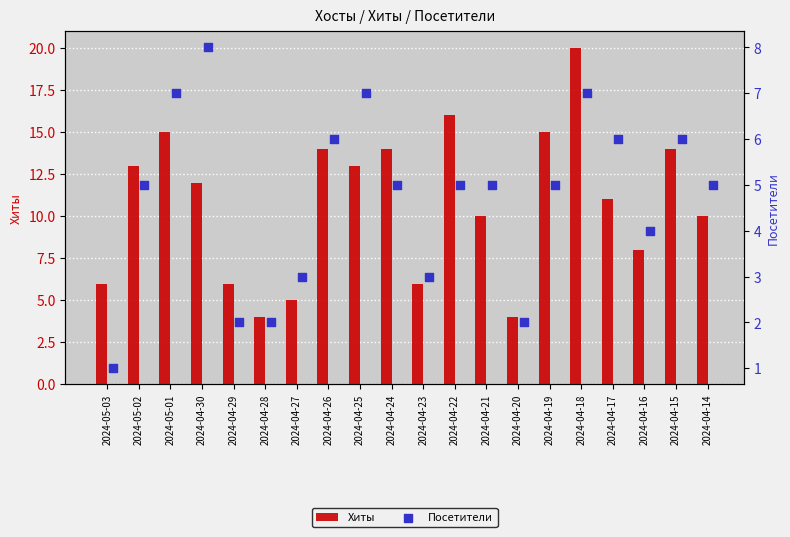

Which series has the widest spread of Y values?

Хиты